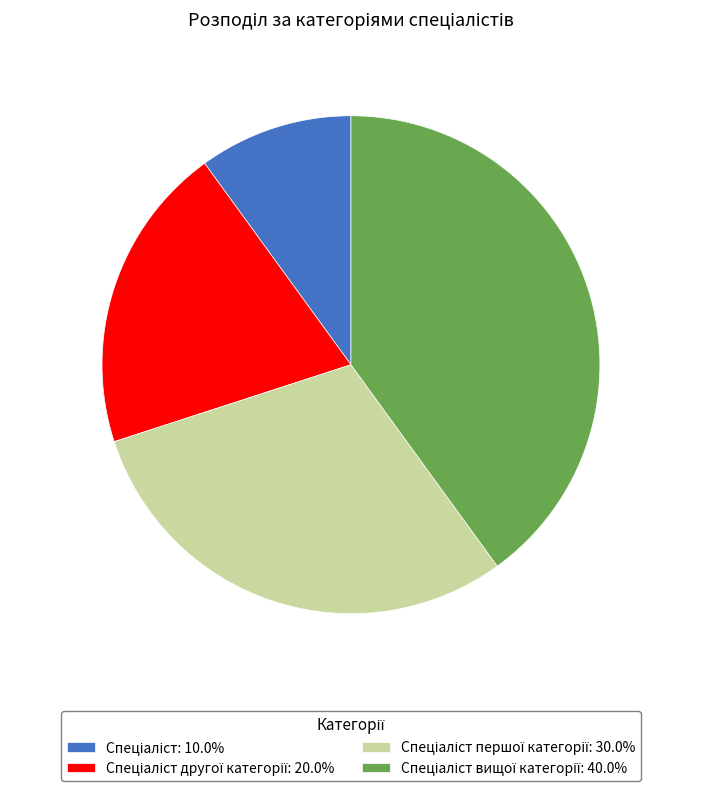

Is there a majority slice in this chart?

No